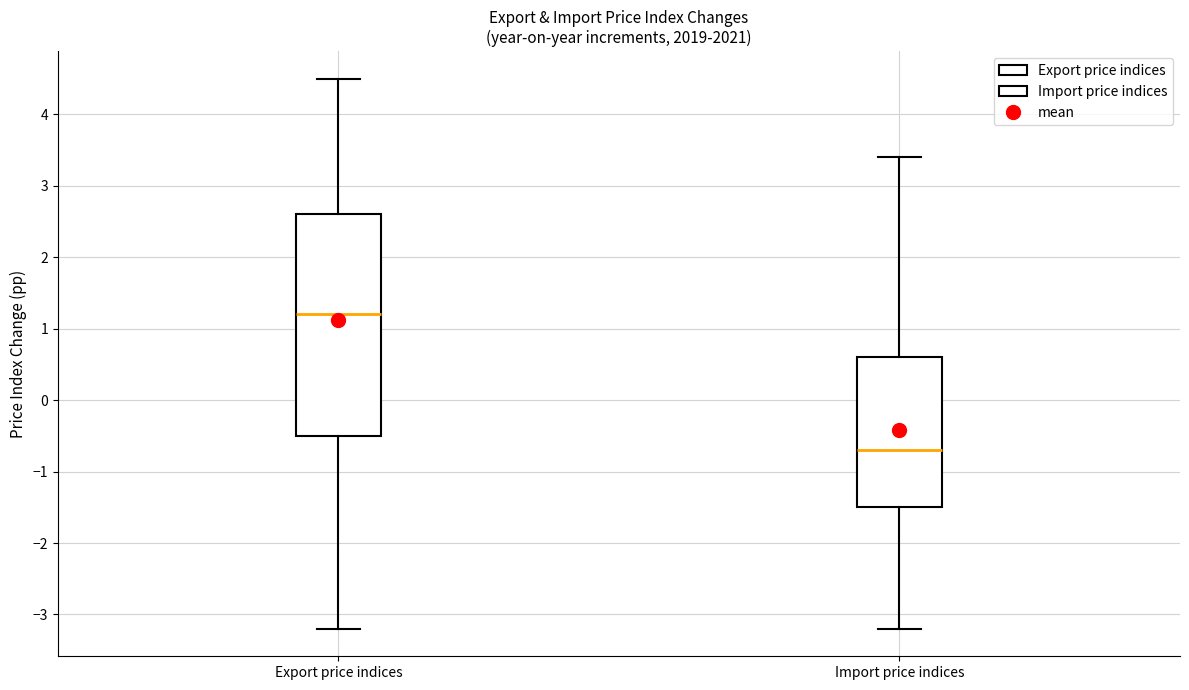

Reading left to right, transcribe this box plot: for each box, give where its median line is, the range the box spans, and where its two whiskers end, as read against the y-axis. The values are not printed on the chart, so give them approximately, as read against the axis.

Export price indices: median 1.2, box -0.5 to 2.6, whiskers -3.2 to 4.5
Import price indices: median -0.7, box -1.5 to 0.6, whiskers -3.2 to 3.4